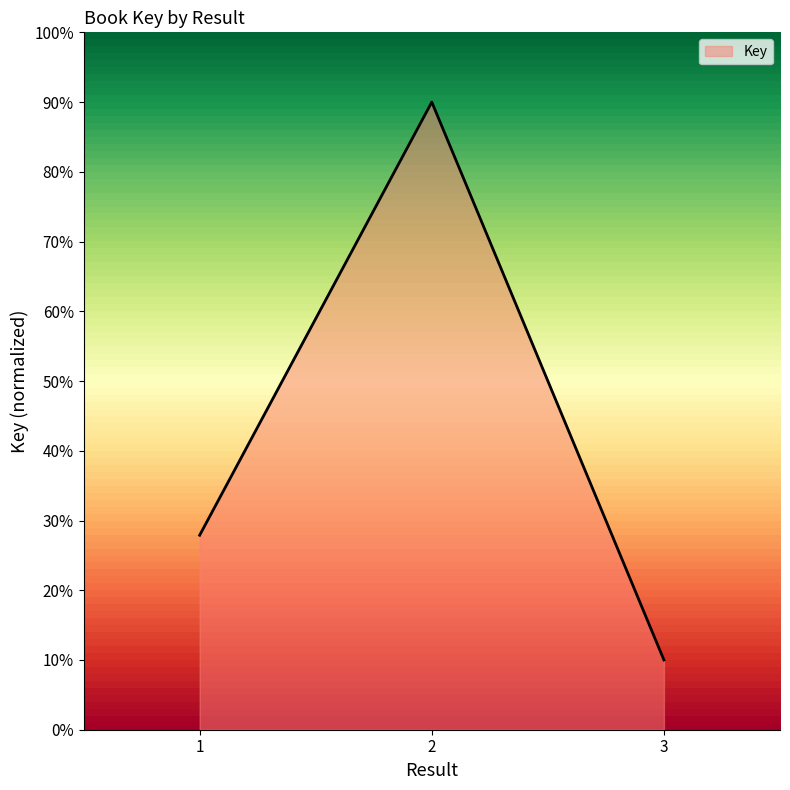

Does the chart display data point markers on the line(s)?

No